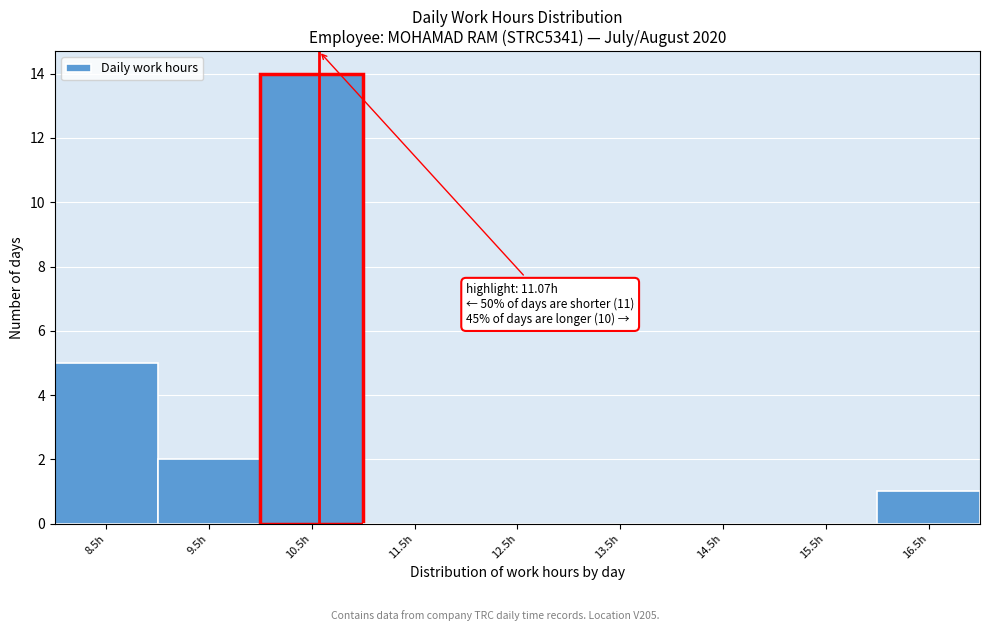

Reading left to right, transcribe all the data shown in this chart.

8.5h=5	9.5h=2	10.5h=14	11.5h=0	12.5h=0	13.5h=0	14.5h=0	15.5h=0	16.5h=1